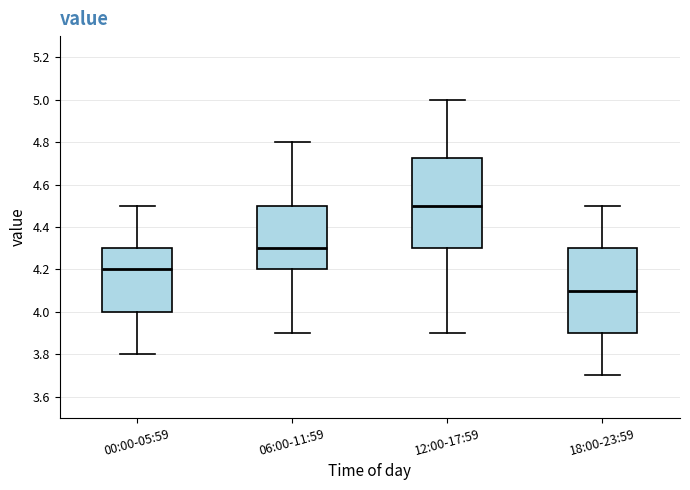

Reading left to right, read every box against the y-axis: the position of its median line, the range the box covers, and the ends of its whiskers. The values are not printed on the chart, so give them approximately, as read against the axis.

00:00-05:59: median 4.20, box 4.00 to 4.30, whiskers 3.80 to 4.50
06:00-11:59: median 4.30, box 4.20 to 4.50, whiskers 3.90 to 4.80
12:00-17:59: median 4.50, box 4.30 to 4.72, whiskers 3.90 to 5.00
18:00-23:59: median 4.10, box 3.90 to 4.30, whiskers 3.70 to 4.50